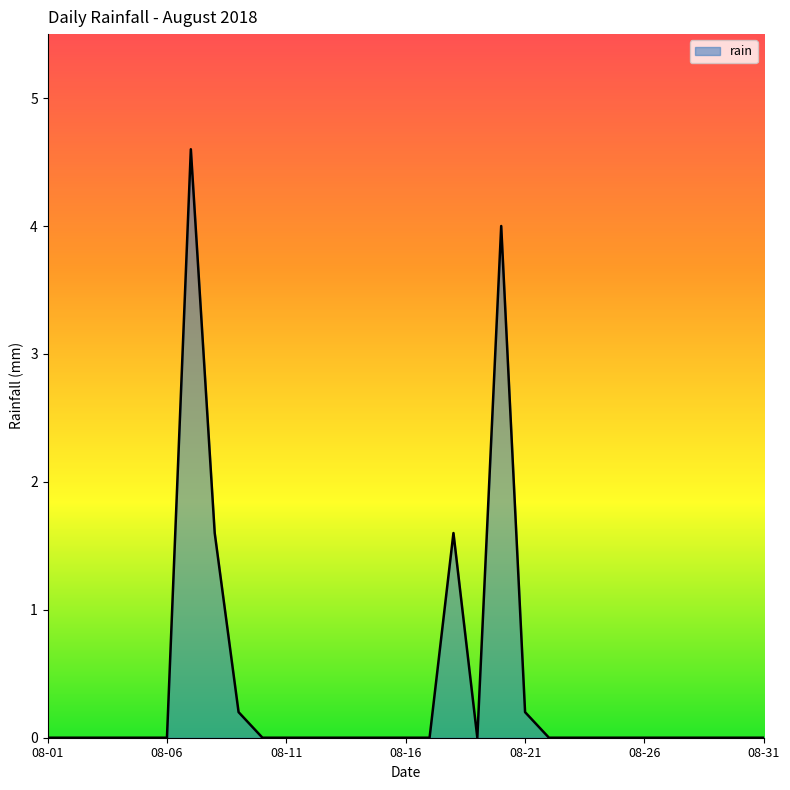

How many lines are shown in the chart?

1